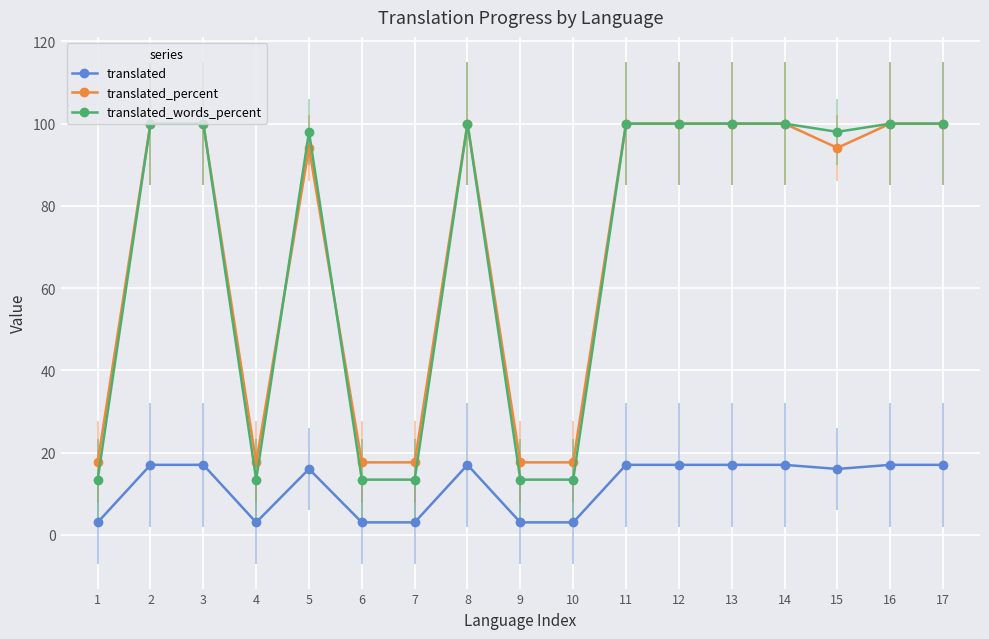

Which series has the widest spread of values?

translated_words_percent